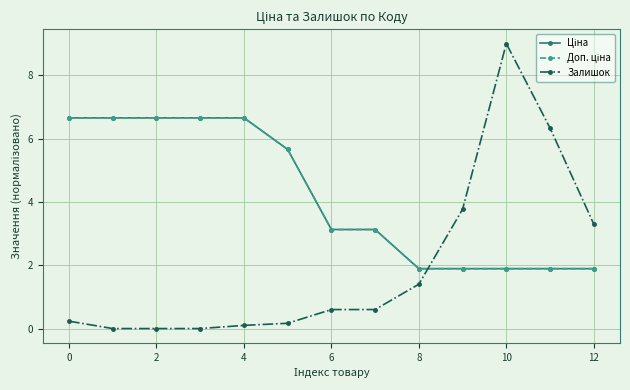

Where is Залишок nearest to the value 4?

9